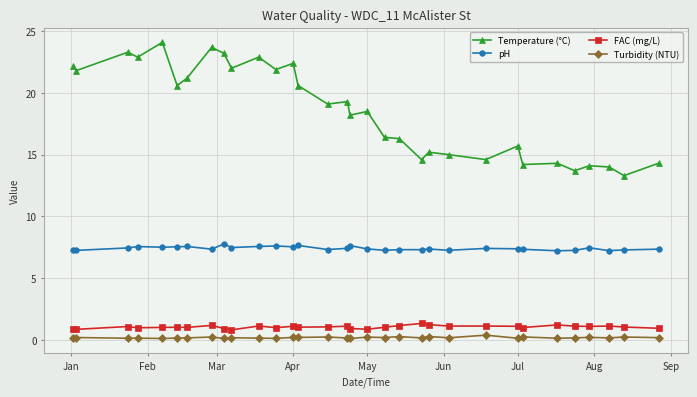

What are all the series names shown in the legend?

Temperature (°C), pH, FAC (mg/L), Turbidity (NTU)